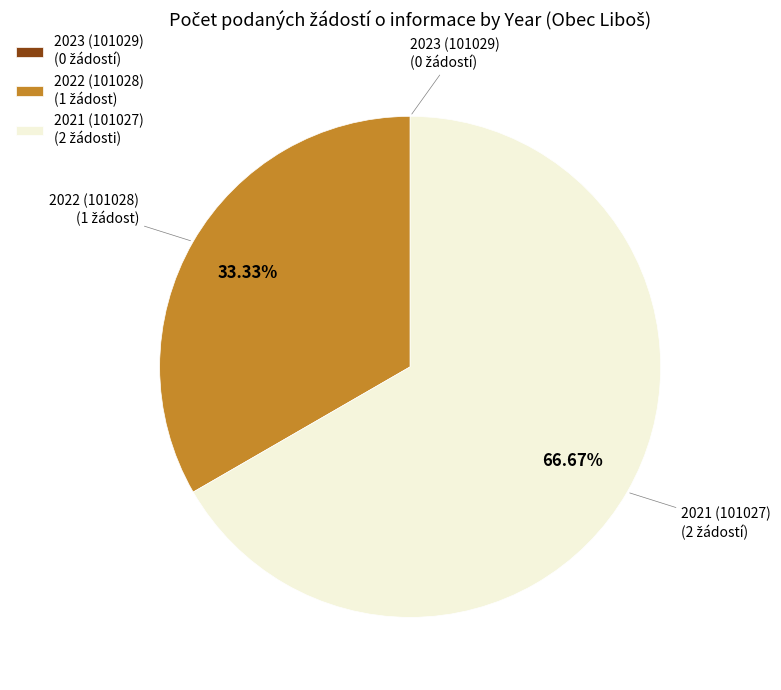

Does any single category account for the majority?

Yes